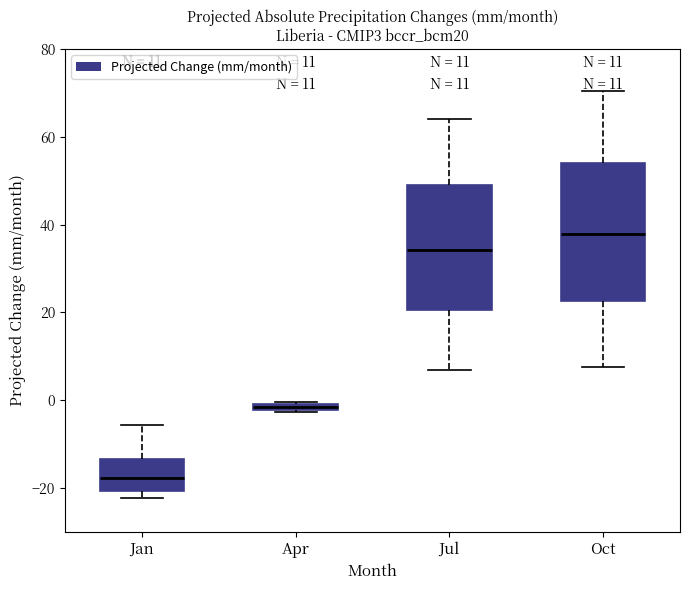

Comparing the boxes themselves (not the whiskers), which one is the tallest?

Oct